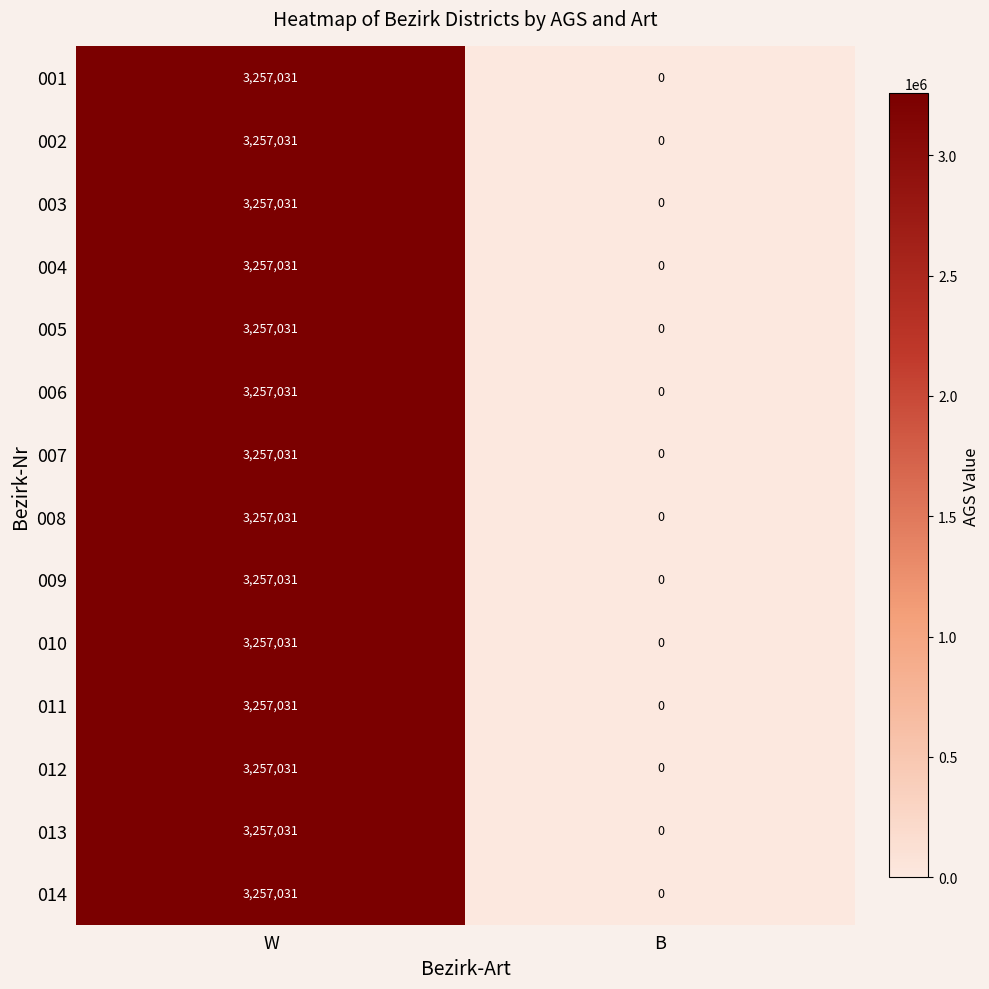

Reading right to left, list all the values displayed in this chart.

001: B=0	W=3257031
002: B=0	W=3257031
003: B=0	W=3257031
004: B=0	W=3257031
005: B=0	W=3257031
006: B=0	W=3257031
007: B=0	W=3257031
008: B=0	W=3257031
009: B=0	W=3257031
010: B=0	W=3257031
011: B=0	W=3257031
012: B=0	W=3257031
013: B=0	W=3257031
014: B=0	W=3257031